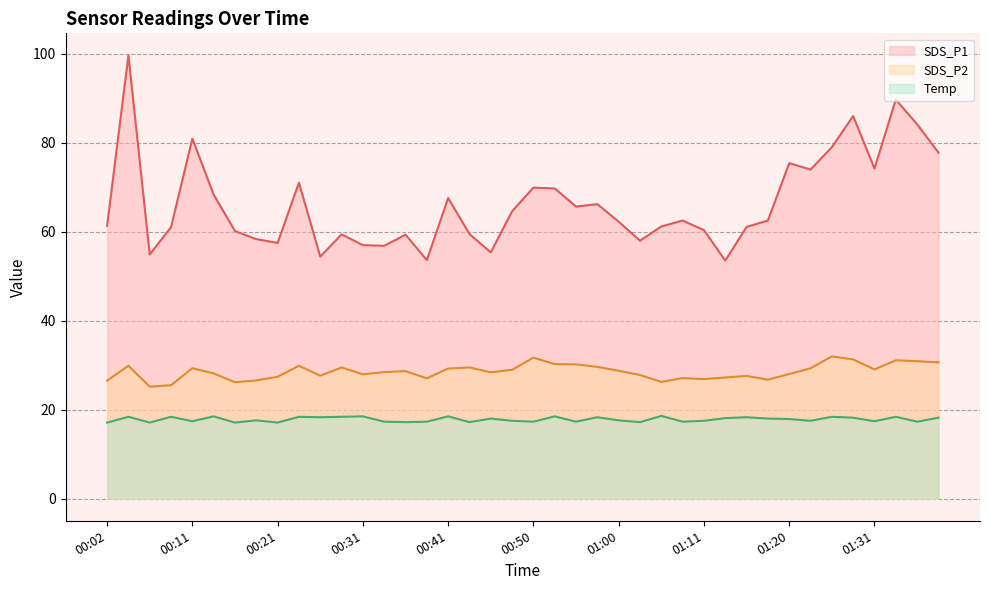

The SDS_P2 series shows 27.1 at 01:08. True or false?

True